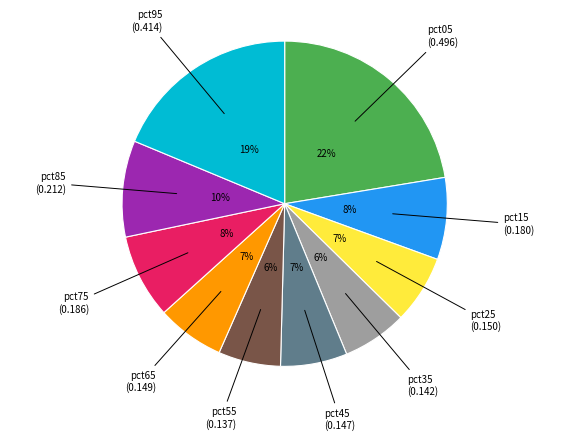

Is there any slice that represents more than half of the pie?

No